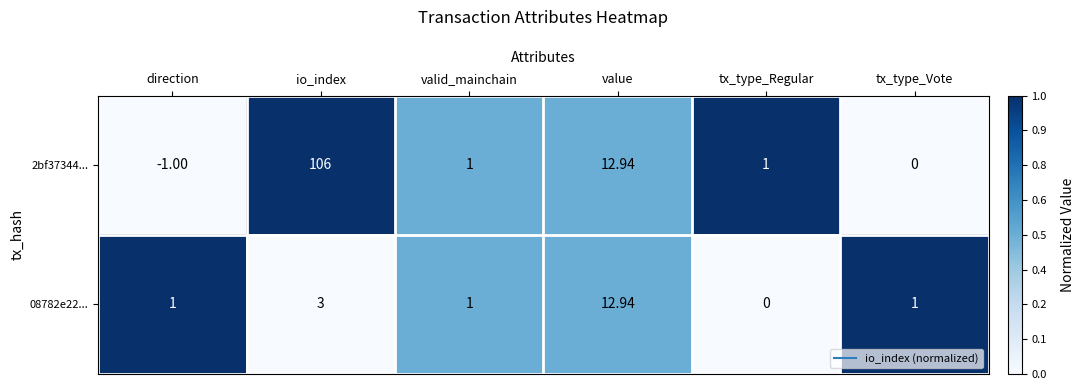

At which label is 2bf37344... closest to 52?

value